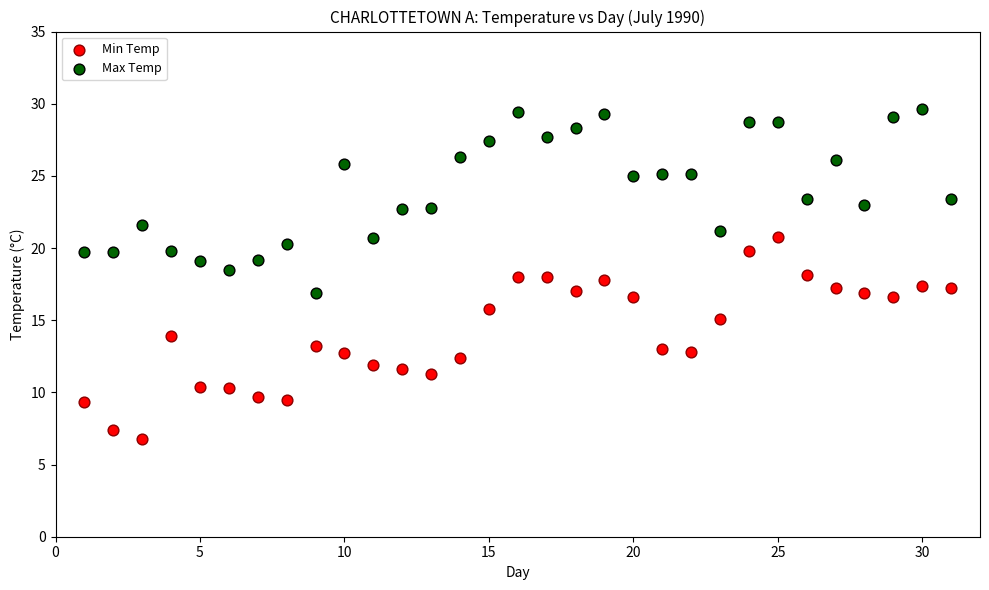

Which series reaches the maximum Y coordinate?

Max Temp